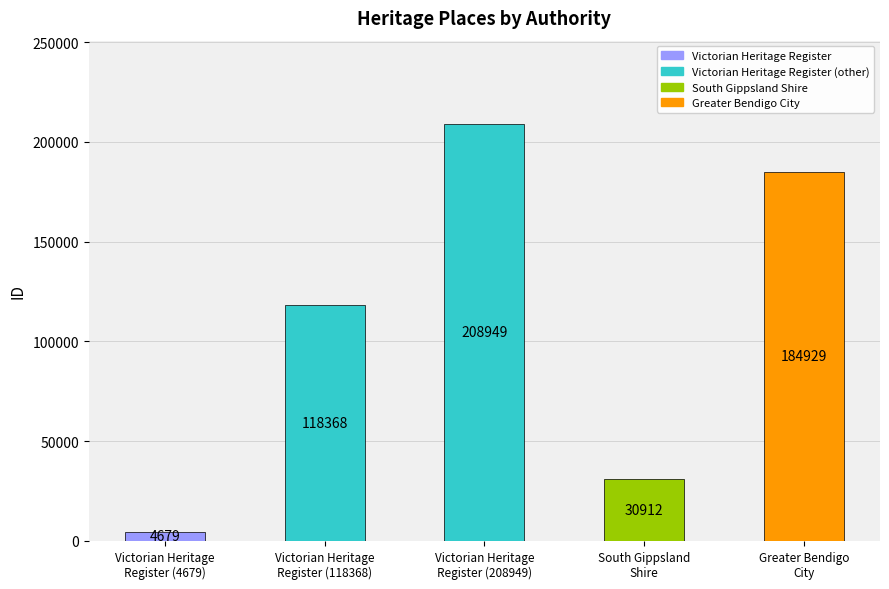

Reading left to right, extract all data points from this chart.

4679	118368	208949	30912	184929